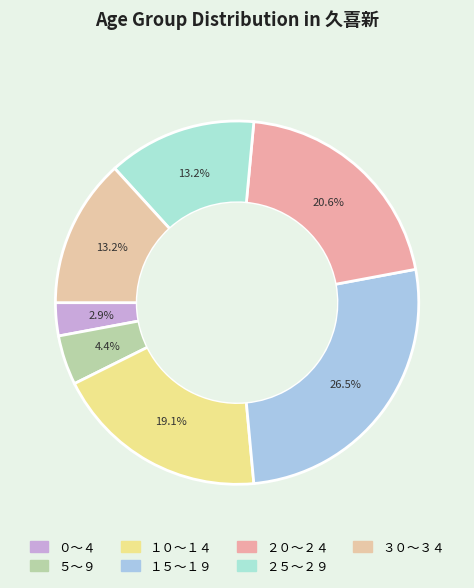

To the nearest percent, what is the average slice percentage?

14%